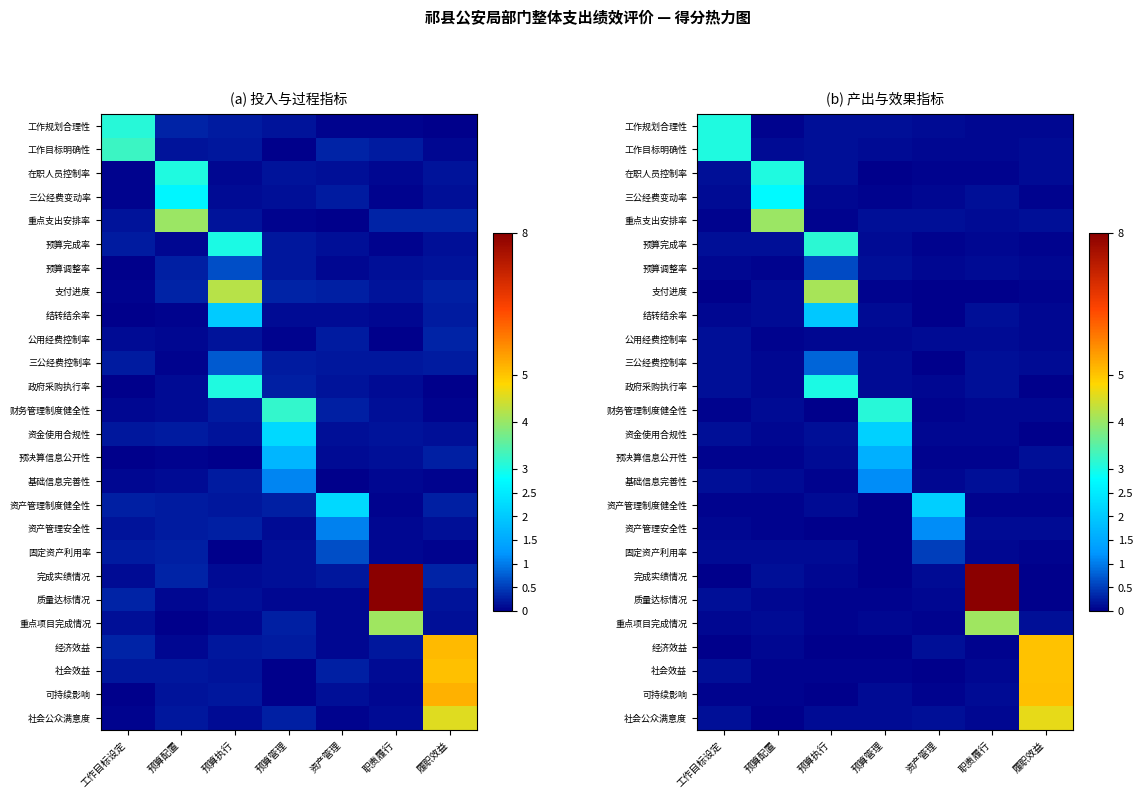

Which label corresponds to the largest value in the chart?

职责履行